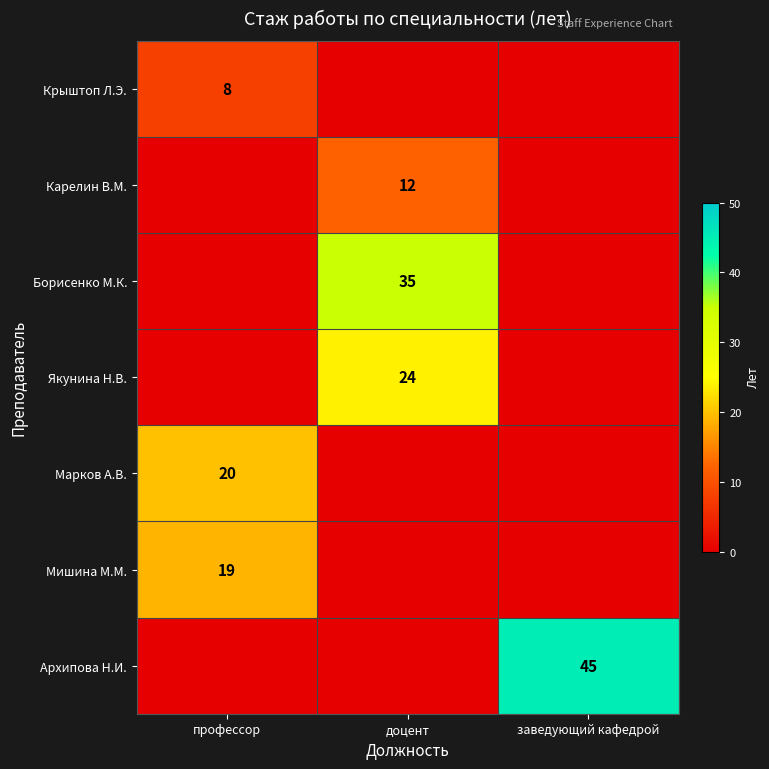

Count the number of data series in this chart.

7